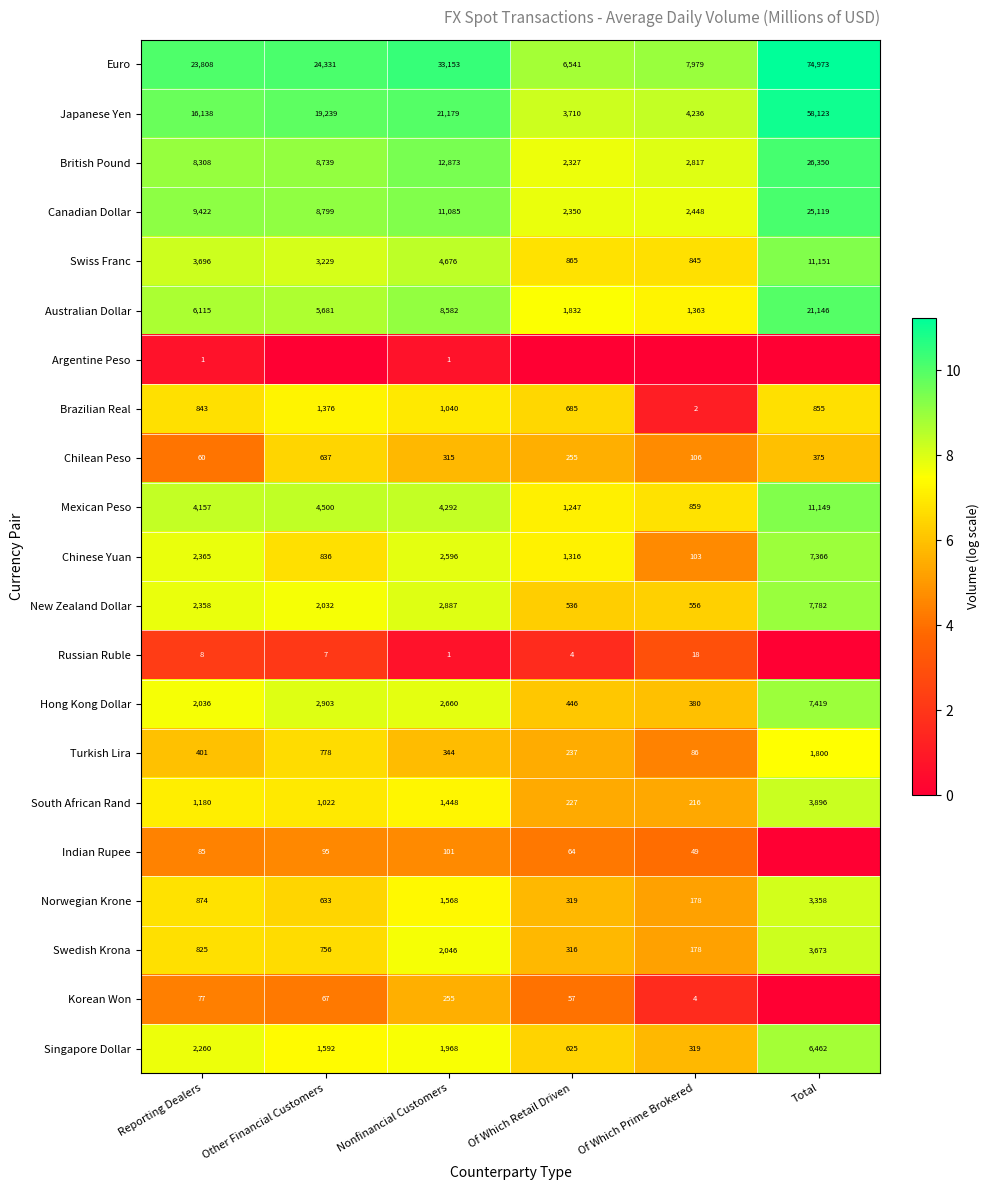

What is the difference between the Russian Ruble values at Nonfinancial Customers and Other Financial Customers?

6